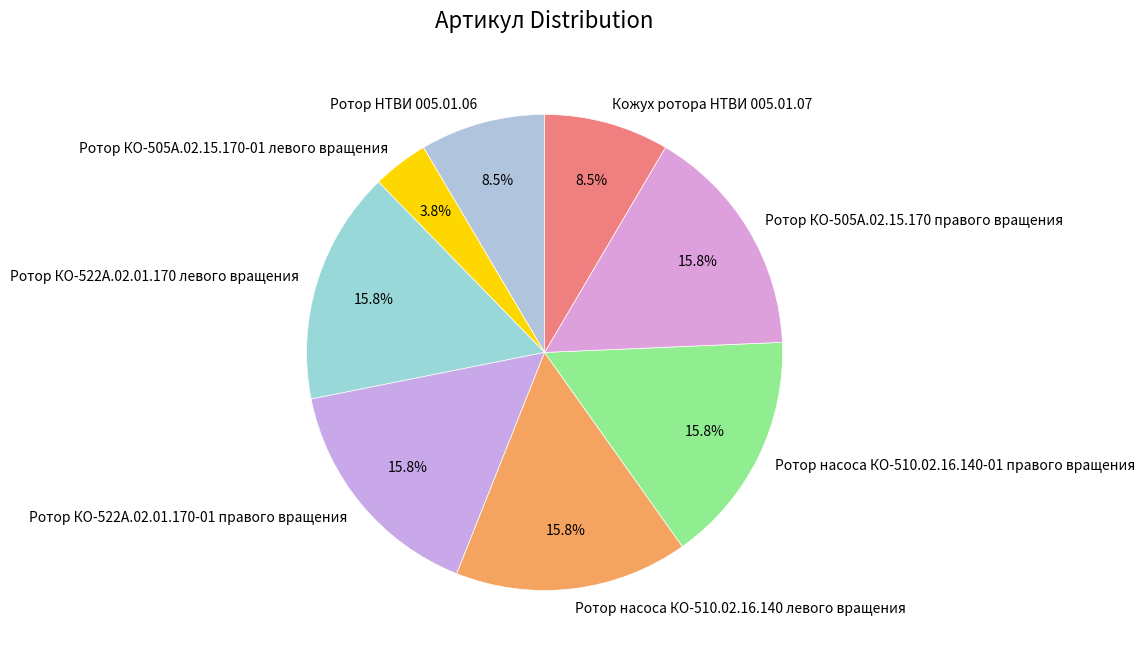

How many slices are in this pie chart?

8